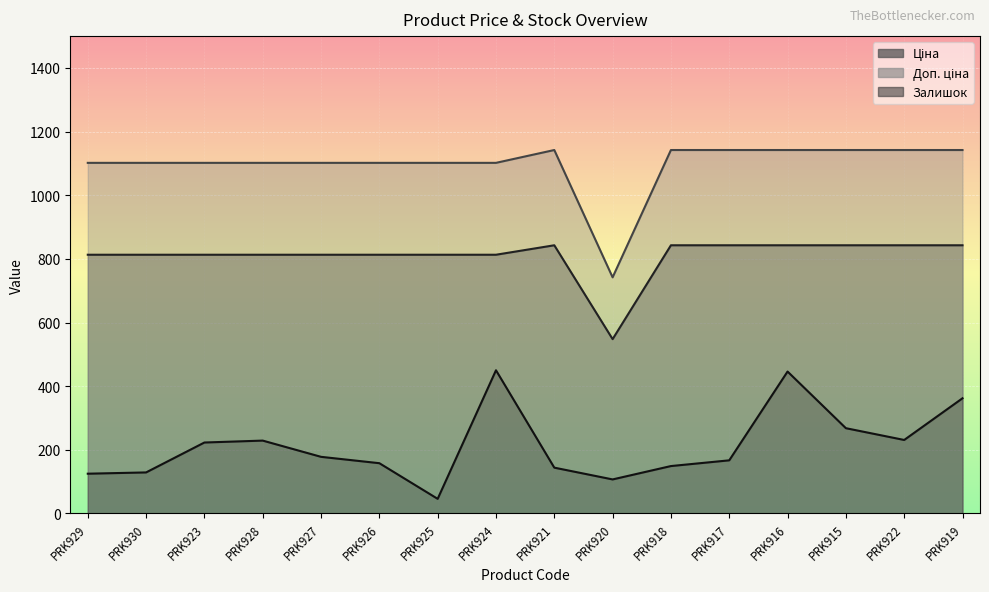

The Залишок series shows 83.8 at PRK918. True or false?

False